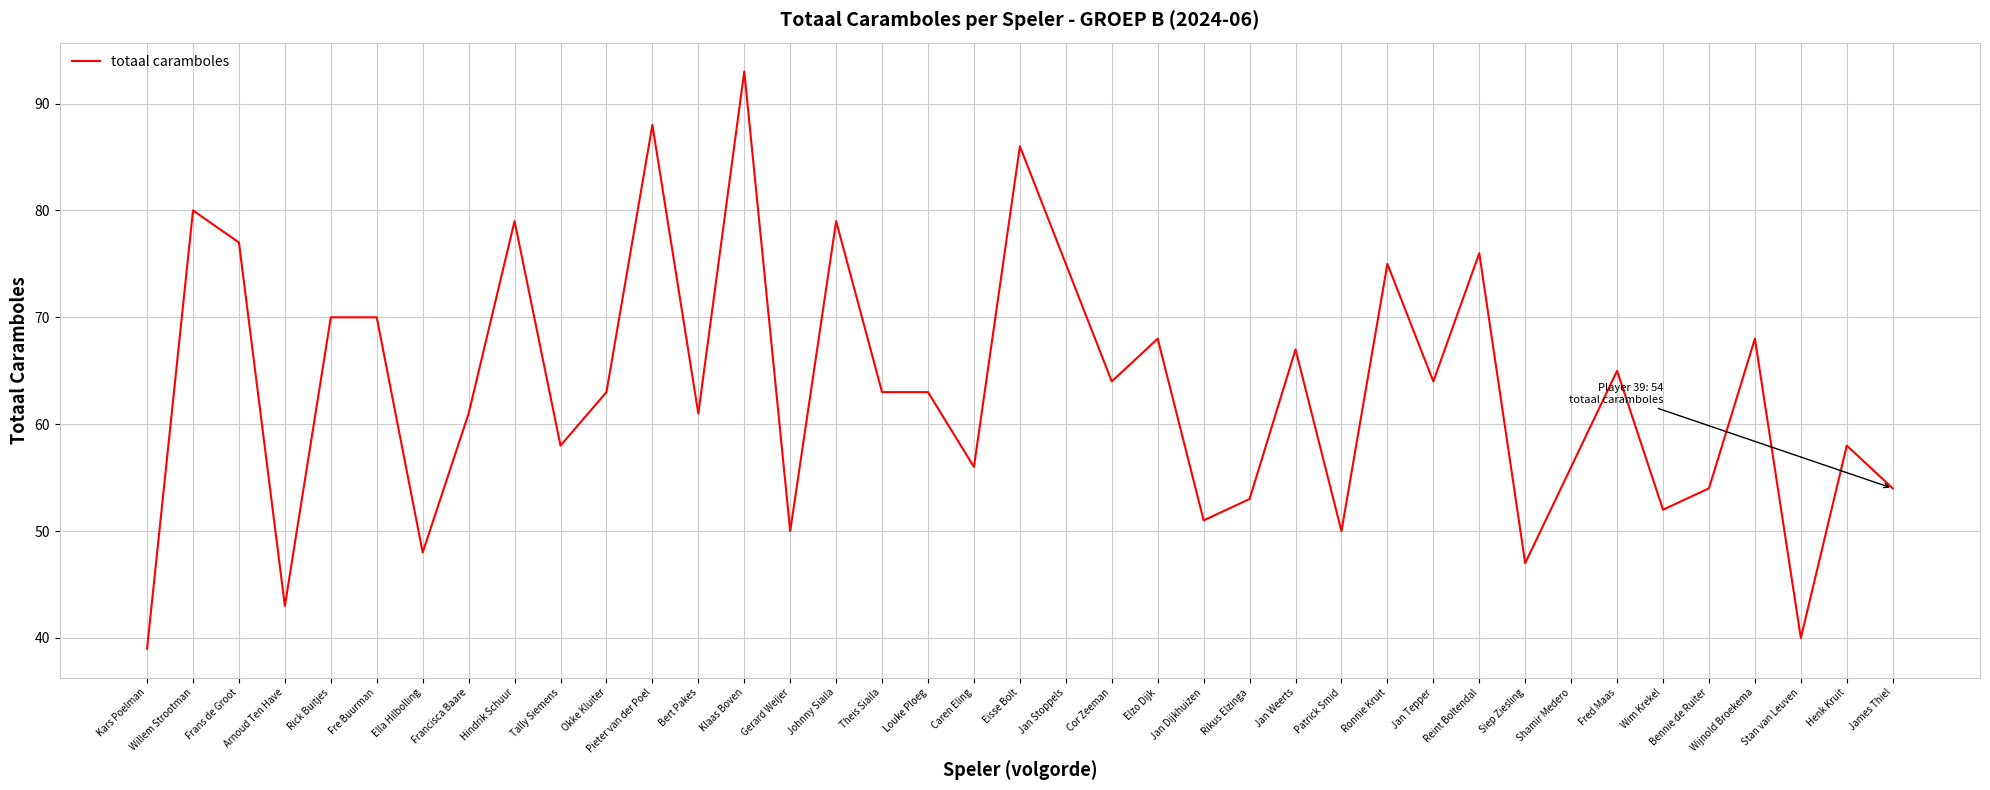

What is the ratio of the value at James Thiel to the value at Ronnie Kruit?

0.7